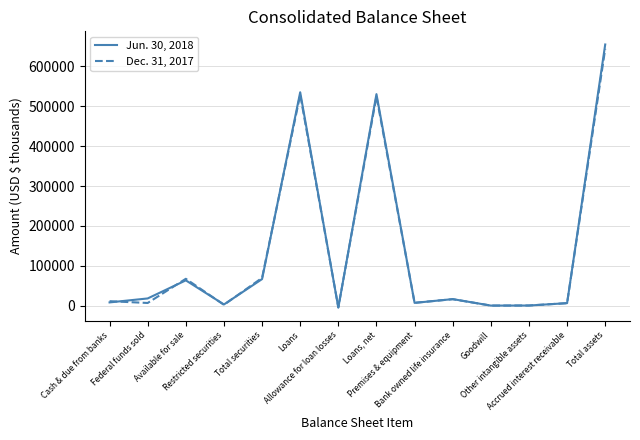

What is the difference between the highest and lowest values at Loans, net?

5566